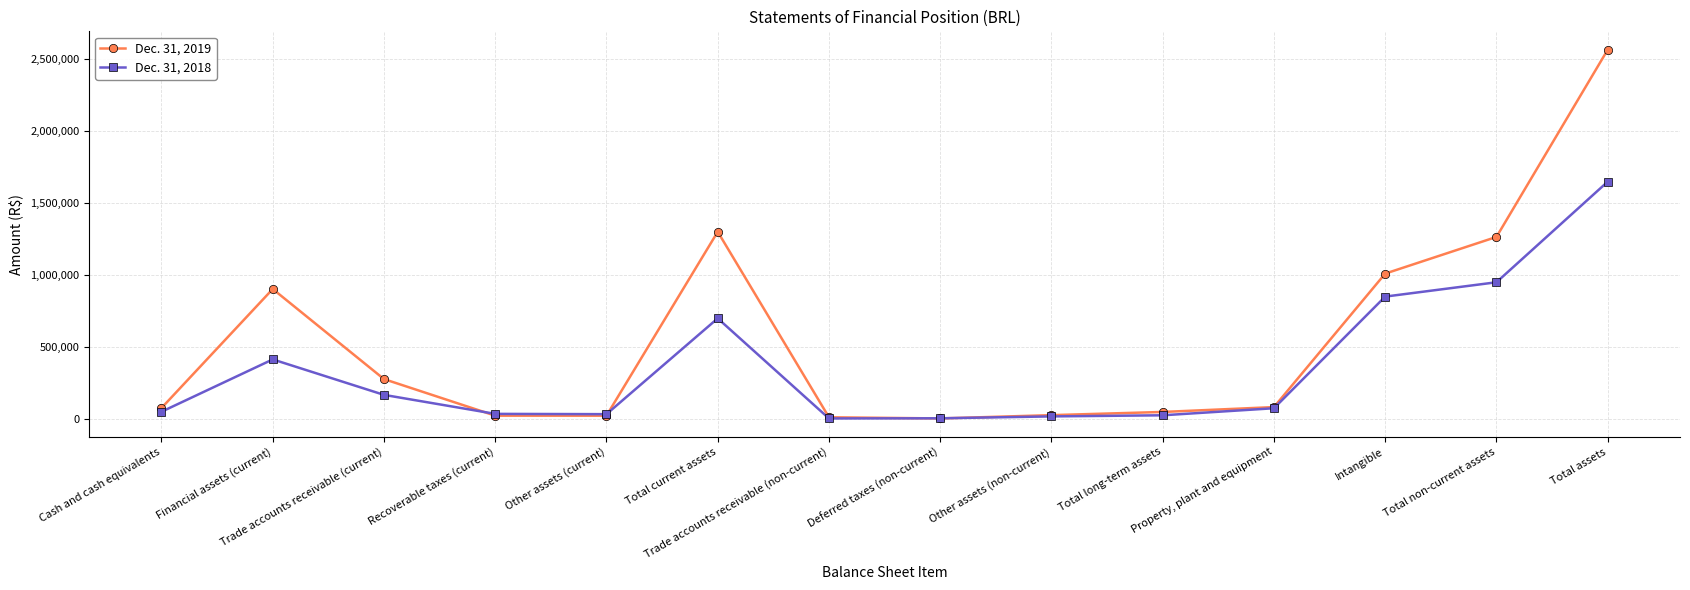

What is the label of the 7th point from the right?

Deferred taxes (non-current)